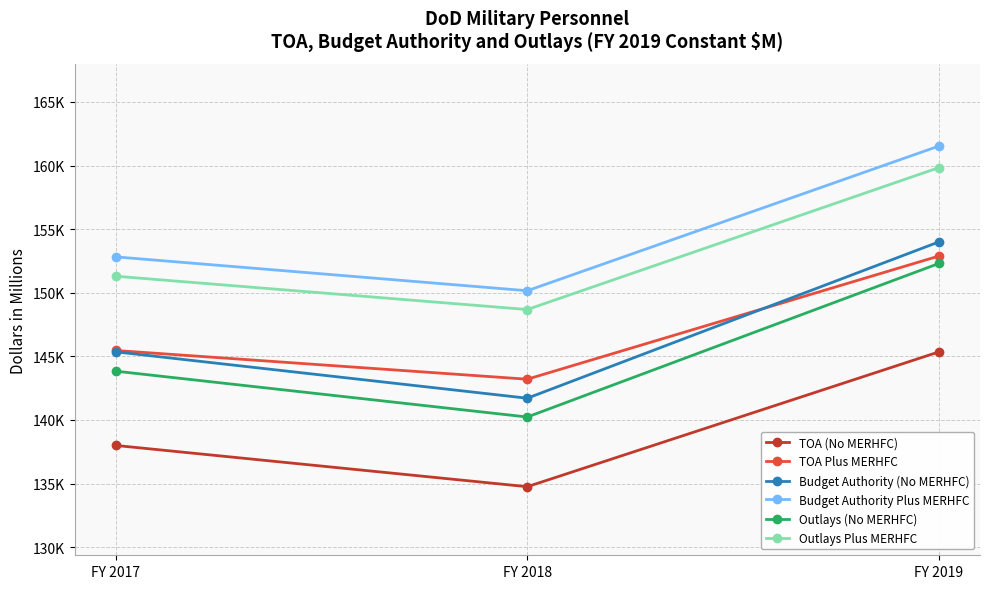

What is the difference between the Budget Authority (No MERHFC) values at FY 2019 and FY 2018?

12285